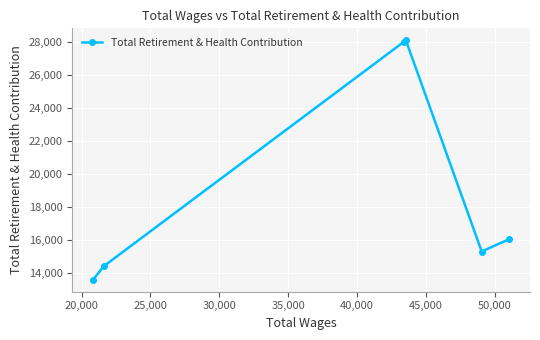

How many lines are shown in the chart?

1